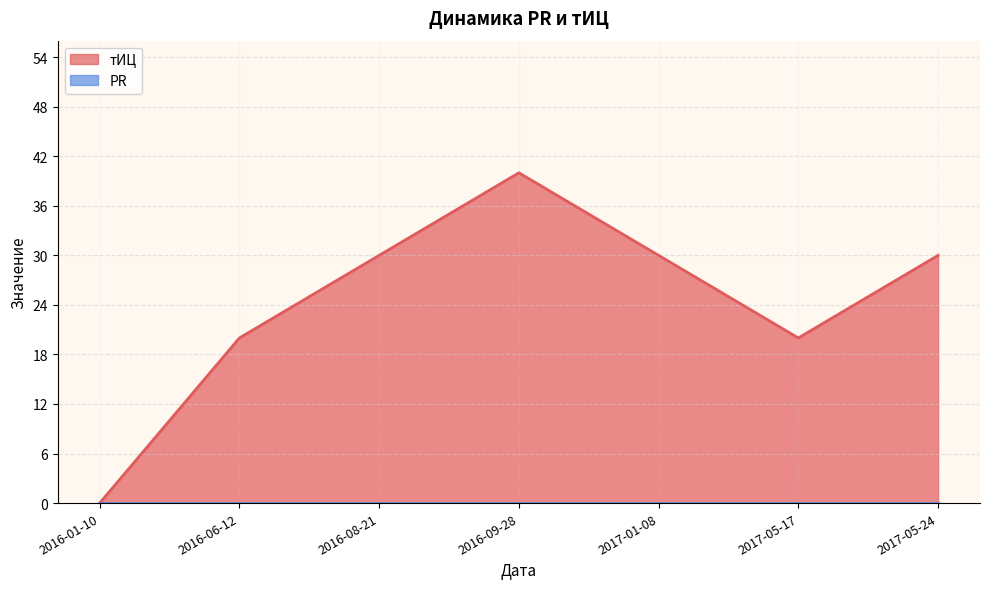

What is the average value?

24